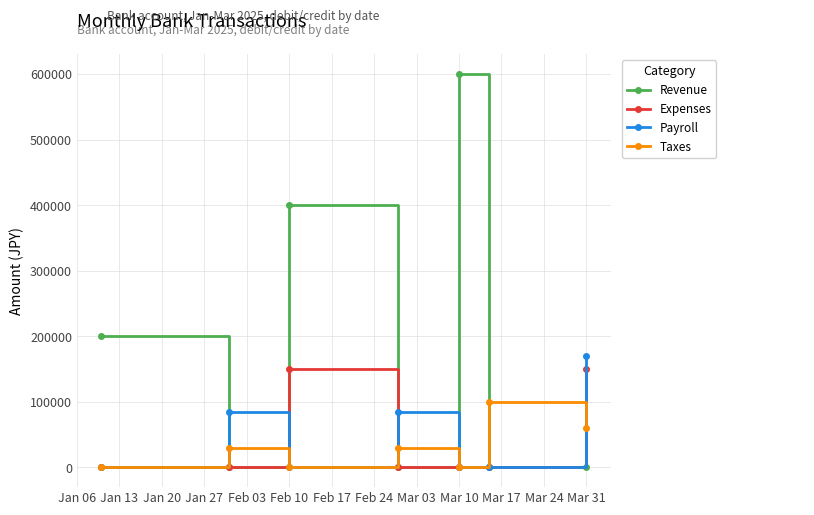

True or false: Taxes has more than 2 points higher than both neighbors.

True